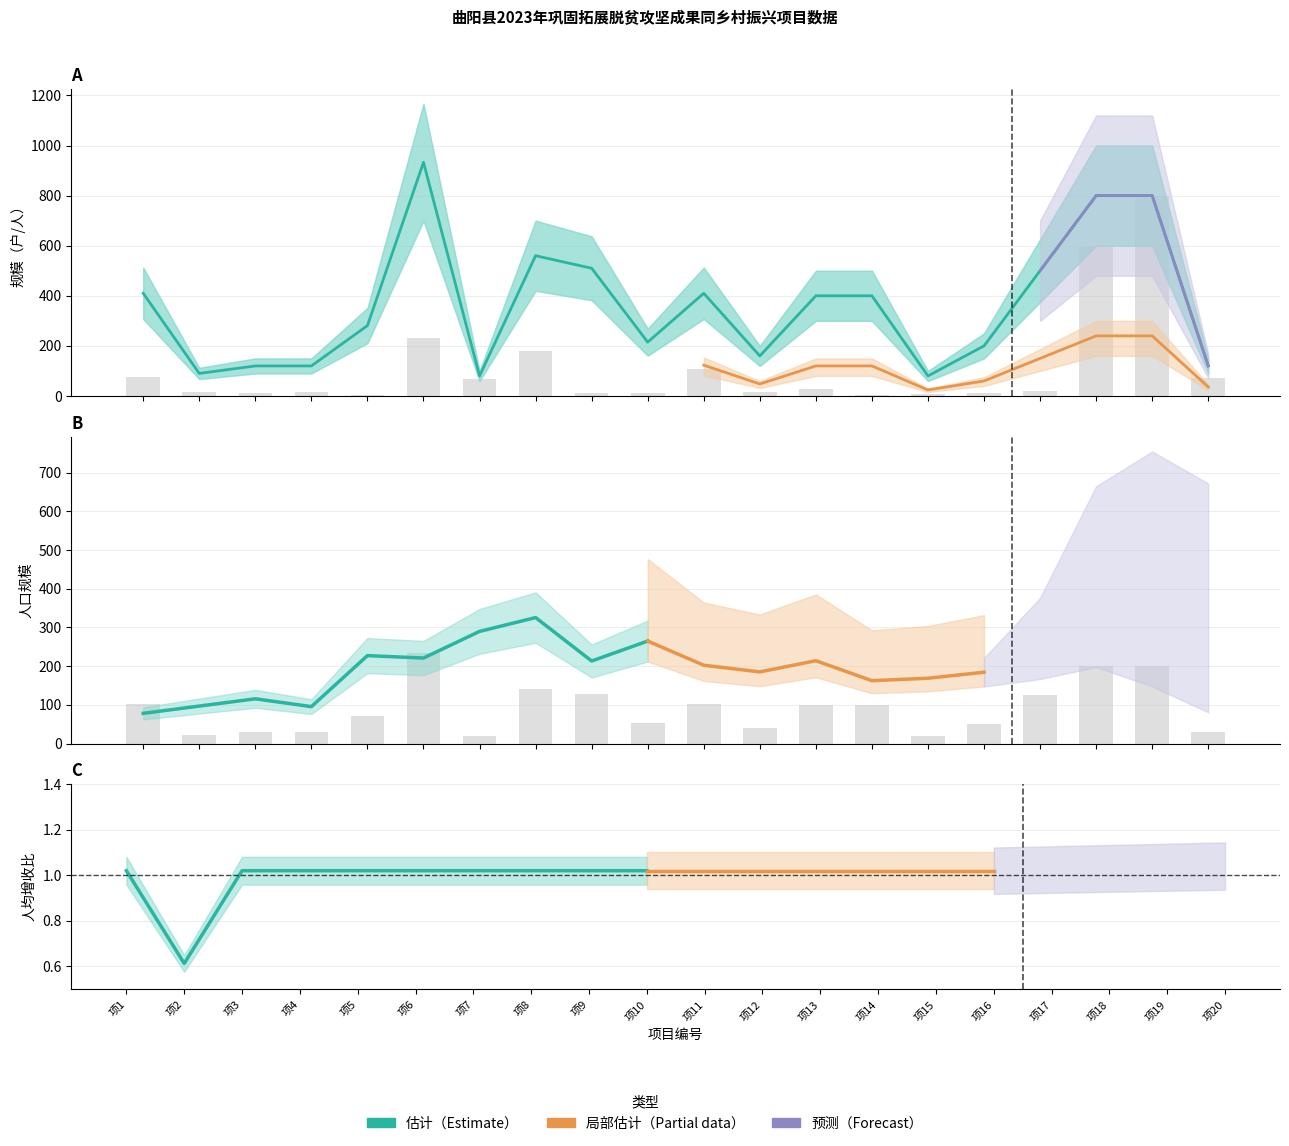

The value of 计划总投资（万元） at 灵山镇 is 182.5. True or false?

False